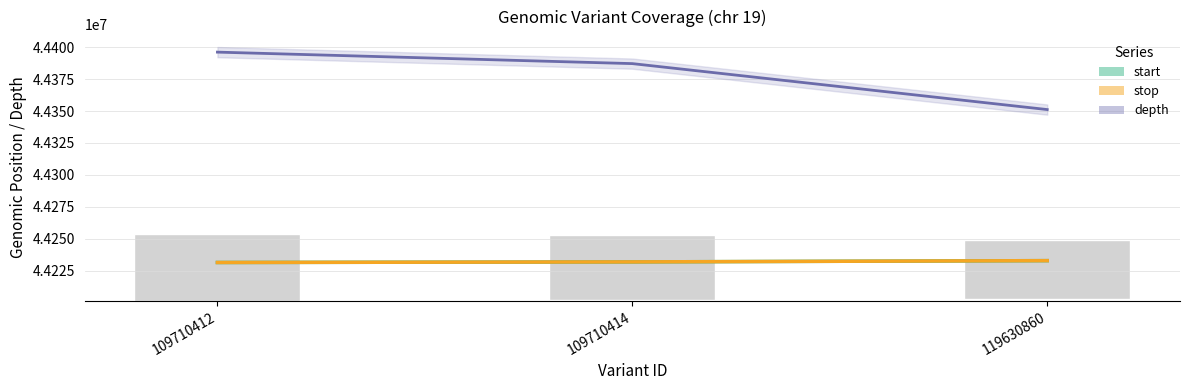

Count the number of data series in this chart.

3